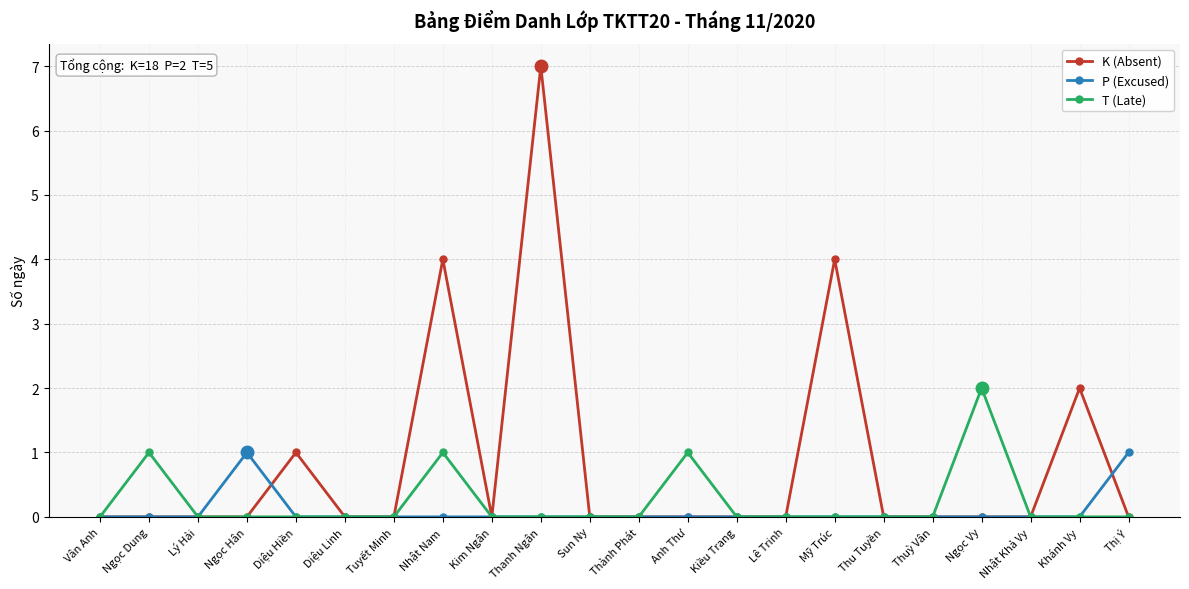

Which series has the largest range (max minus min)?

K (Absent)